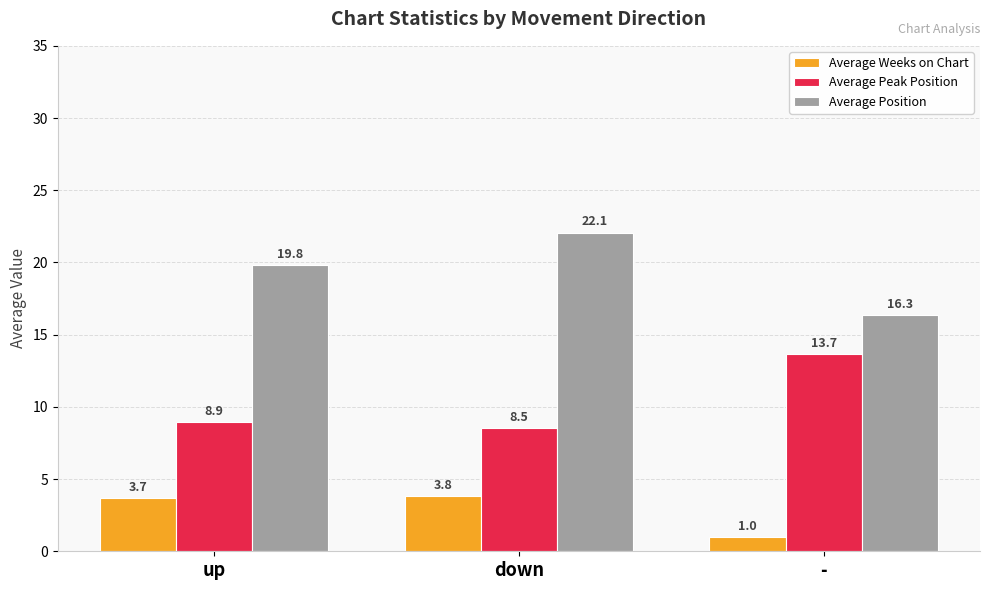

What is the smallest value displayed?

1.0